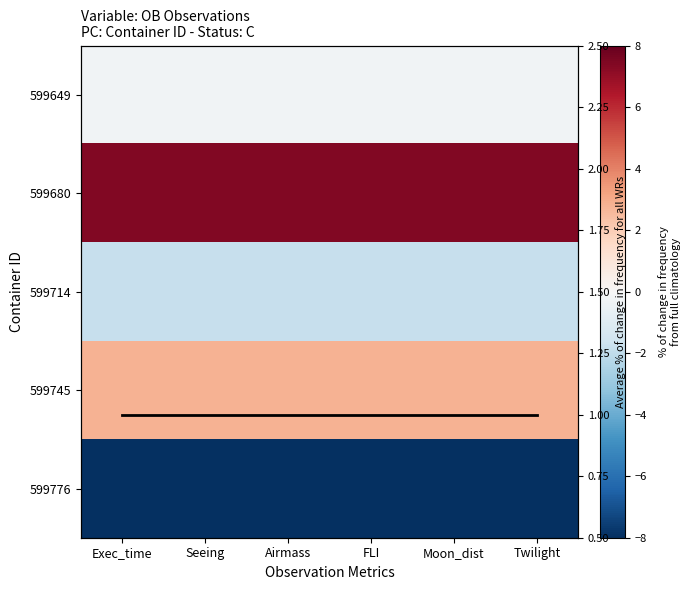

What is the spread (max minus min) of values at Seeing?

15.4